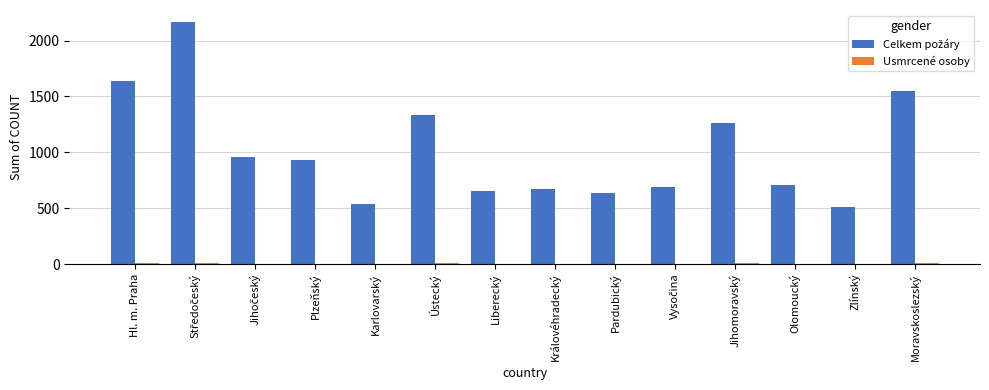

What is the maximum value shown in the chart?

2165